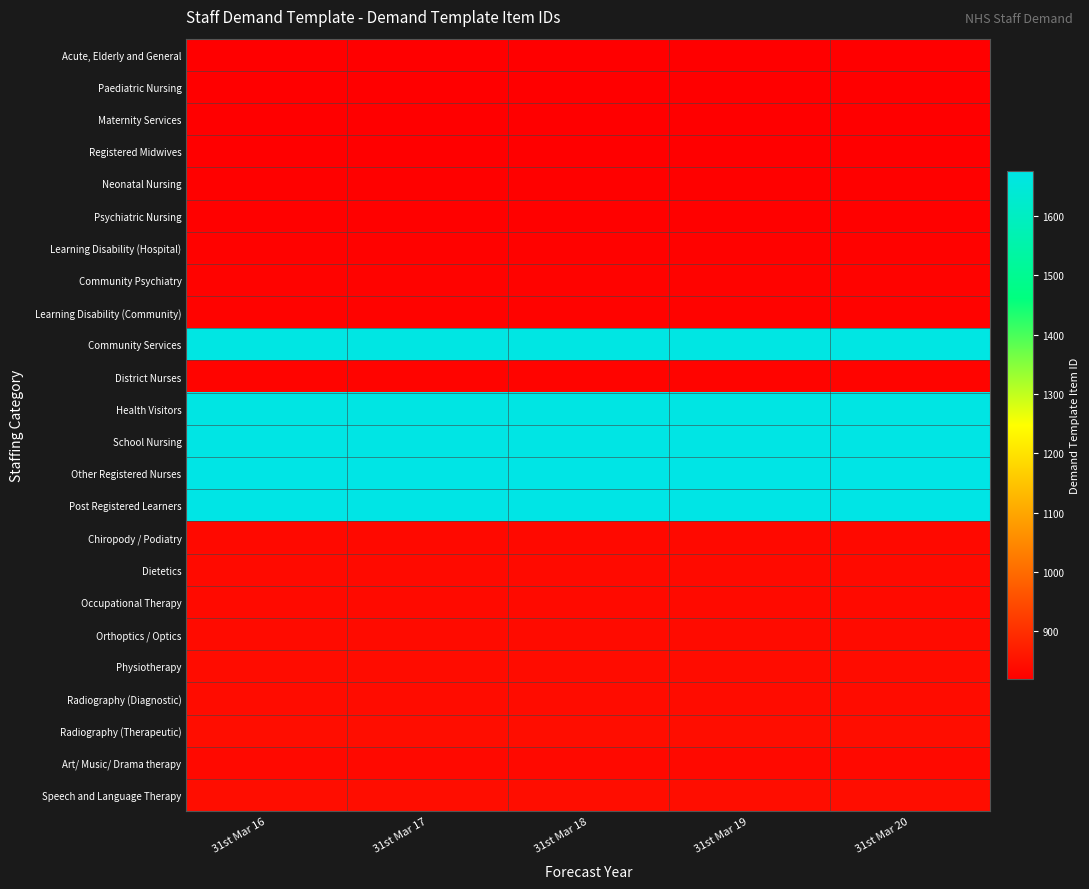

Reading left to right, extract all data points from this chart.

Acute, Elderly and General: 31st Mar 16=820	31st Mar 17=820	31st Mar 18=820	31st Mar 19=820	31st Mar 20=820
Paediatric Nursing: 31st Mar 16=821	31st Mar 17=821	31st Mar 18=821	31st Mar 19=821	31st Mar 20=821
Maternity Services: 31st Mar 16=822	31st Mar 17=822	31st Mar 18=822	31st Mar 19=822	31st Mar 20=822
Registered Midwives: 31st Mar 16=823	31st Mar 17=823	31st Mar 18=823	31st Mar 19=823	31st Mar 20=823
Neonatal Nursing: 31st Mar 16=824	31st Mar 17=824	31st Mar 18=824	31st Mar 19=824	31st Mar 20=824
Psychiatric Nursing: 31st Mar 16=825	31st Mar 17=825	31st Mar 18=825	31st Mar 19=825	31st Mar 20=825
Learning Disability (Hospital): 31st Mar 16=826	31st Mar 17=826	31st Mar 18=826	31st Mar 19=826	31st Mar 20=826
Community Psychiatry: 31st Mar 16=827	31st Mar 17=827	31st Mar 18=827	31st Mar 19=827	31st Mar 20=827
Learning Disability (Community): 31st Mar 16=828	31st Mar 17=828	31st Mar 18=828	31st Mar 19=828	31st Mar 20=828
Community Services: 31st Mar 16=1670	31st Mar 17=1670	31st Mar 18=1670	31st Mar 19=1670	31st Mar 20=1670
District Nurses: 31st Mar 16=829	31st Mar 17=829	31st Mar 18=829	31st Mar 19=829	31st Mar 20=829
Health Visitors: 31st Mar 16=1672	31st Mar 17=1672	31st Mar 18=1672	31st Mar 19=1672	31st Mar 20=1672
School Nursing: 31st Mar 16=1673	31st Mar 17=1673	31st Mar 18=1673	31st Mar 19=1673	31st Mar 20=1673
Other Registered Nurses: 31st Mar 16=1675	31st Mar 17=1675	31st Mar 18=1675	31st Mar 19=1675	31st Mar 20=1675
Post Registered Learners: 31st Mar 16=1676	31st Mar 17=1676	31st Mar 18=1676	31st Mar 19=1676	31st Mar 20=1676
Chiropody / Podiatry: 31st Mar 16=838	31st Mar 17=838	31st Mar 18=838	31st Mar 19=838	31st Mar 20=838
Dietetics: 31st Mar 16=839	31st Mar 17=839	31st Mar 18=839	31st Mar 19=839	31st Mar 20=839
Occupational Therapy: 31st Mar 16=840	31st Mar 17=840	31st Mar 18=840	31st Mar 19=840	31st Mar 20=840
Orthoptics / Optics: 31st Mar 16=841	31st Mar 17=841	31st Mar 18=841	31st Mar 19=841	31st Mar 20=841
Physiotherapy: 31st Mar 16=842	31st Mar 17=842	31st Mar 18=842	31st Mar 19=842	31st Mar 20=842
Radiography (Diagnostic): 31st Mar 16=843	31st Mar 17=843	31st Mar 18=843	31st Mar 19=843	31st Mar 20=843
Radiography (Therapeutic): 31st Mar 16=844	31st Mar 17=844	31st Mar 18=844	31st Mar 19=844	31st Mar 20=844
Art/ Music/ Drama therapy: 31st Mar 16=837	31st Mar 17=837	31st Mar 18=837	31st Mar 19=837	31st Mar 20=837
Speech and Language Therapy: 31st Mar 16=845	31st Mar 17=845	31st Mar 18=845	31st Mar 19=845	31st Mar 20=845